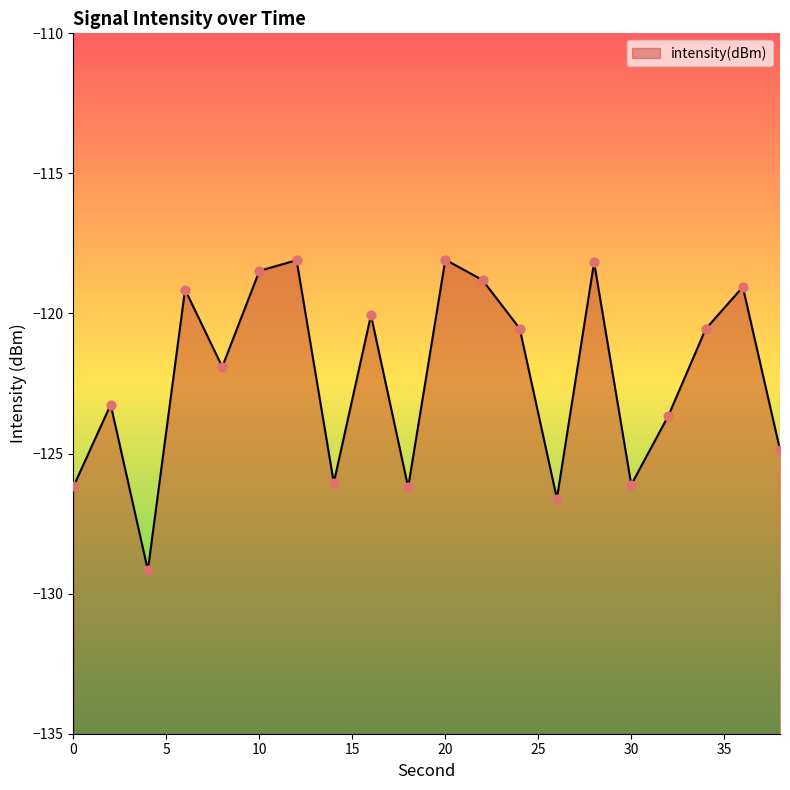

What is the change in value from 0 to 14?

+0.1